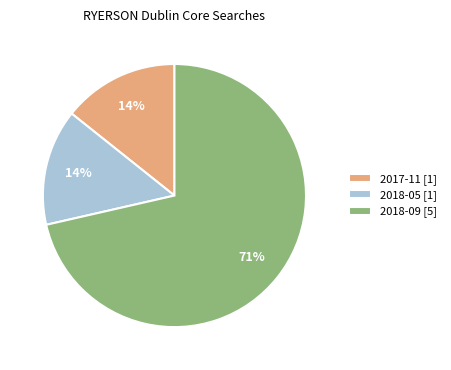

How many slices are in this pie chart?

3